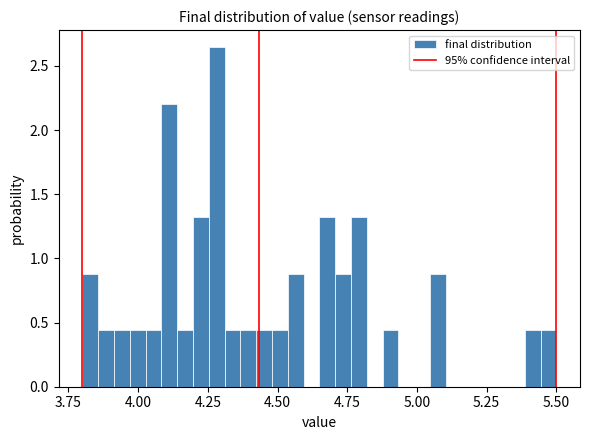

Read against the x-axis, roughly where is the centre of the tallest bar?

4.30